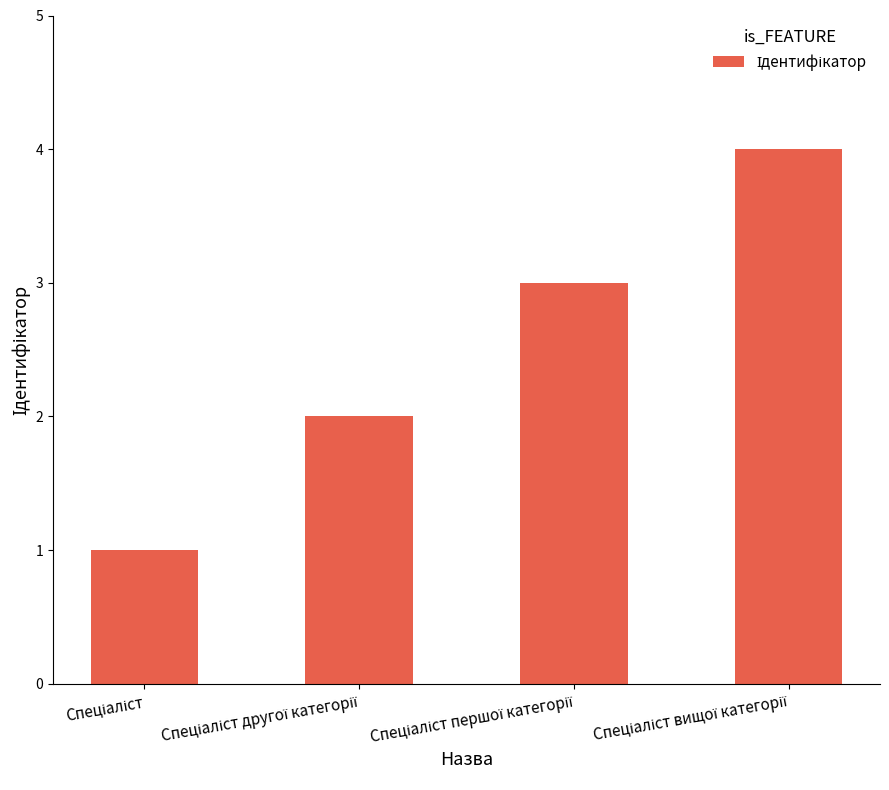

What is the sum of all values?

10